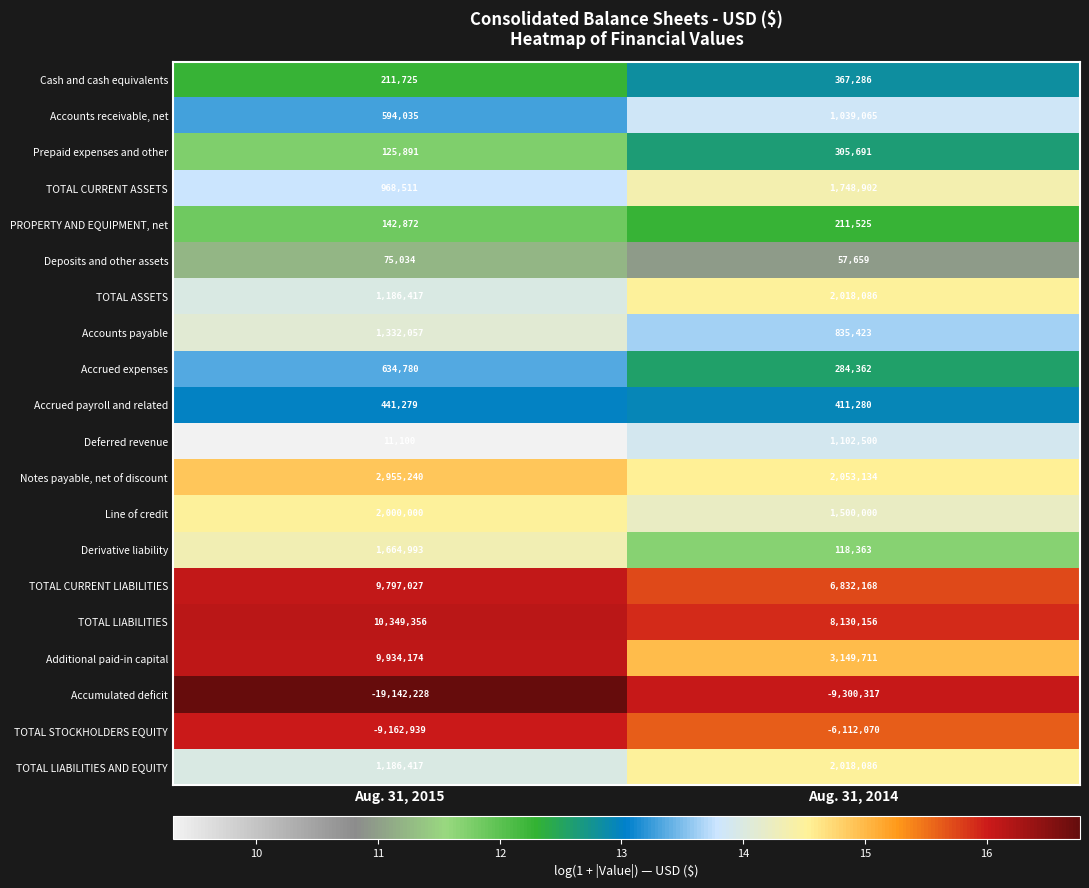

Which series has the largest total across all categories?

TOTAL LIABILITIES